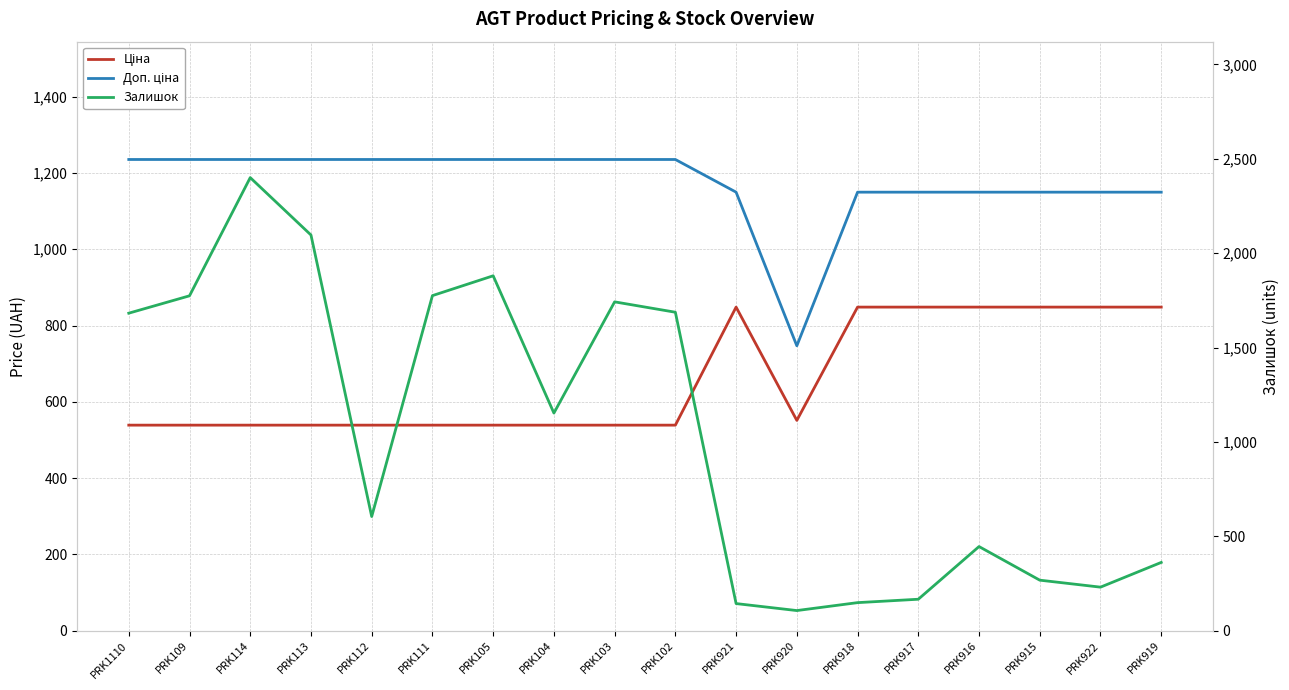

At which category is the sum across all series the highest?

PRK114